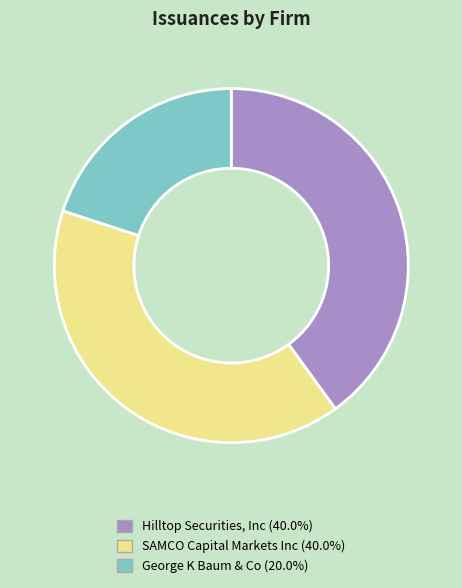

Combined, do George K Baum & Co and Hilltop Securities, Inc account for over 50%?

Yes